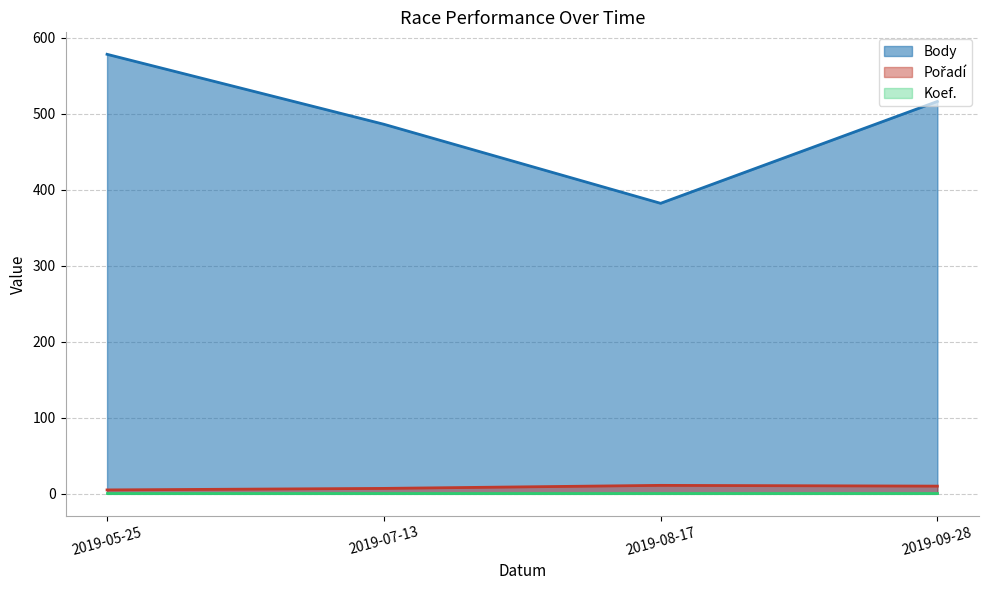

What is the spread (max minus min) of values at 2019-08-17?

381